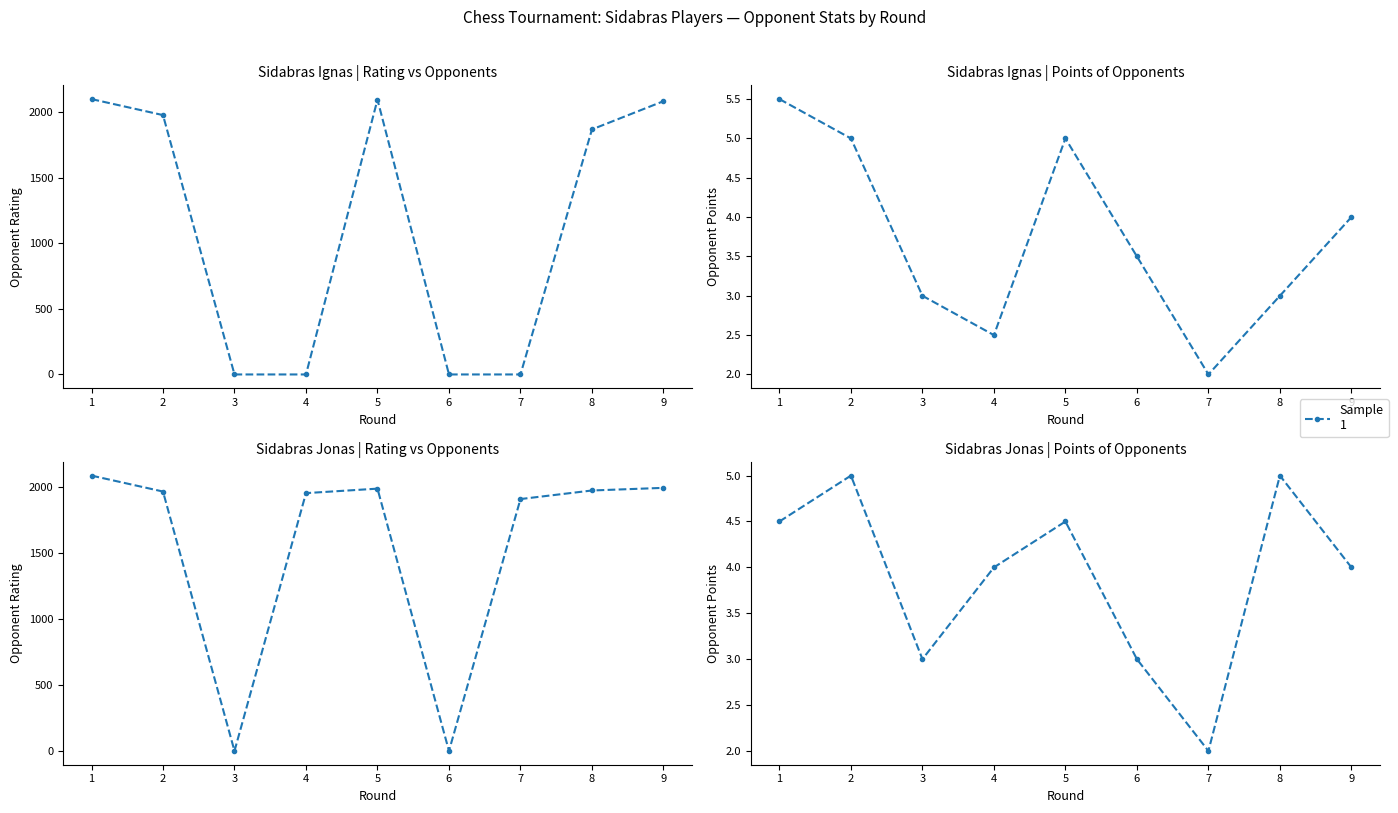

Which series has the largest range (max minus min)?

Rating